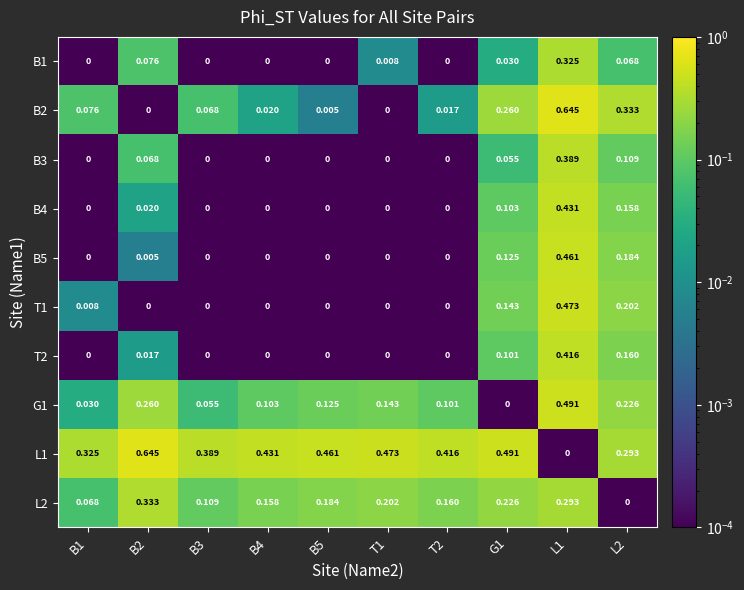

Is the value of B2 at B5 greater than the value of B1 at T2?

Yes